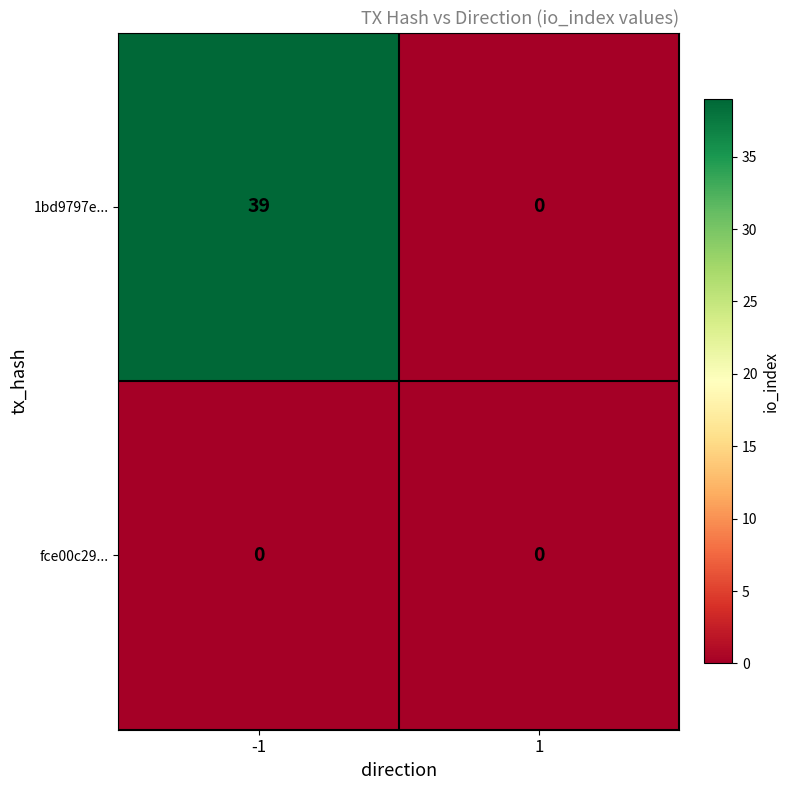

Rank the series by their maximum value, from highest to lowest.

1bd9797e..., fce00c29...